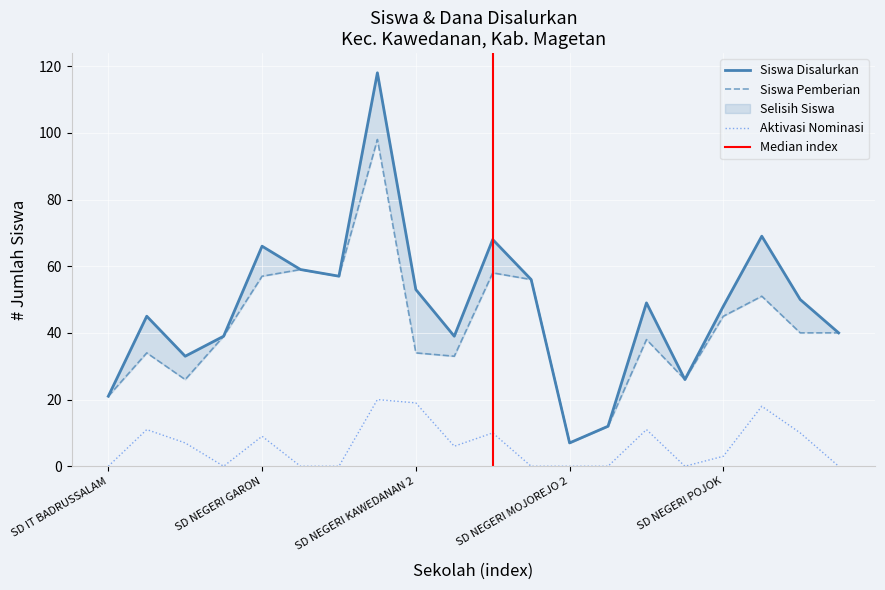

How many lines are shown in the chart?

3